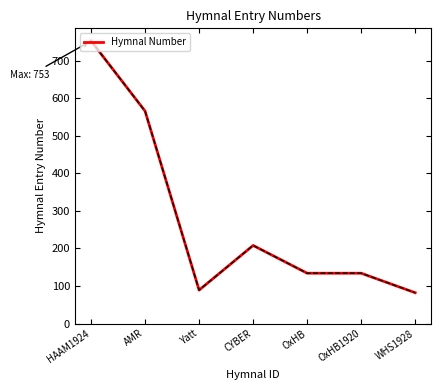

What position from the left is HAAM1924?

1